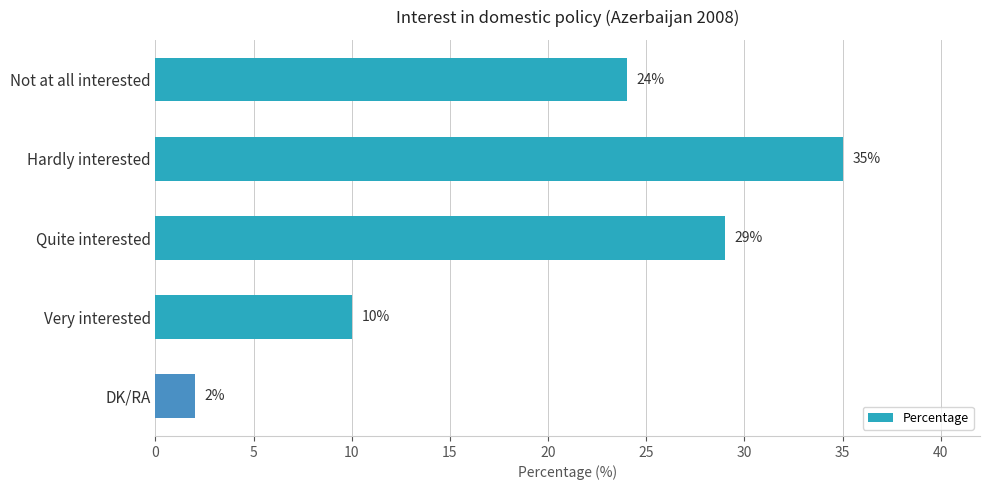

True or false: the data shows 24 at Not at all interested.

True